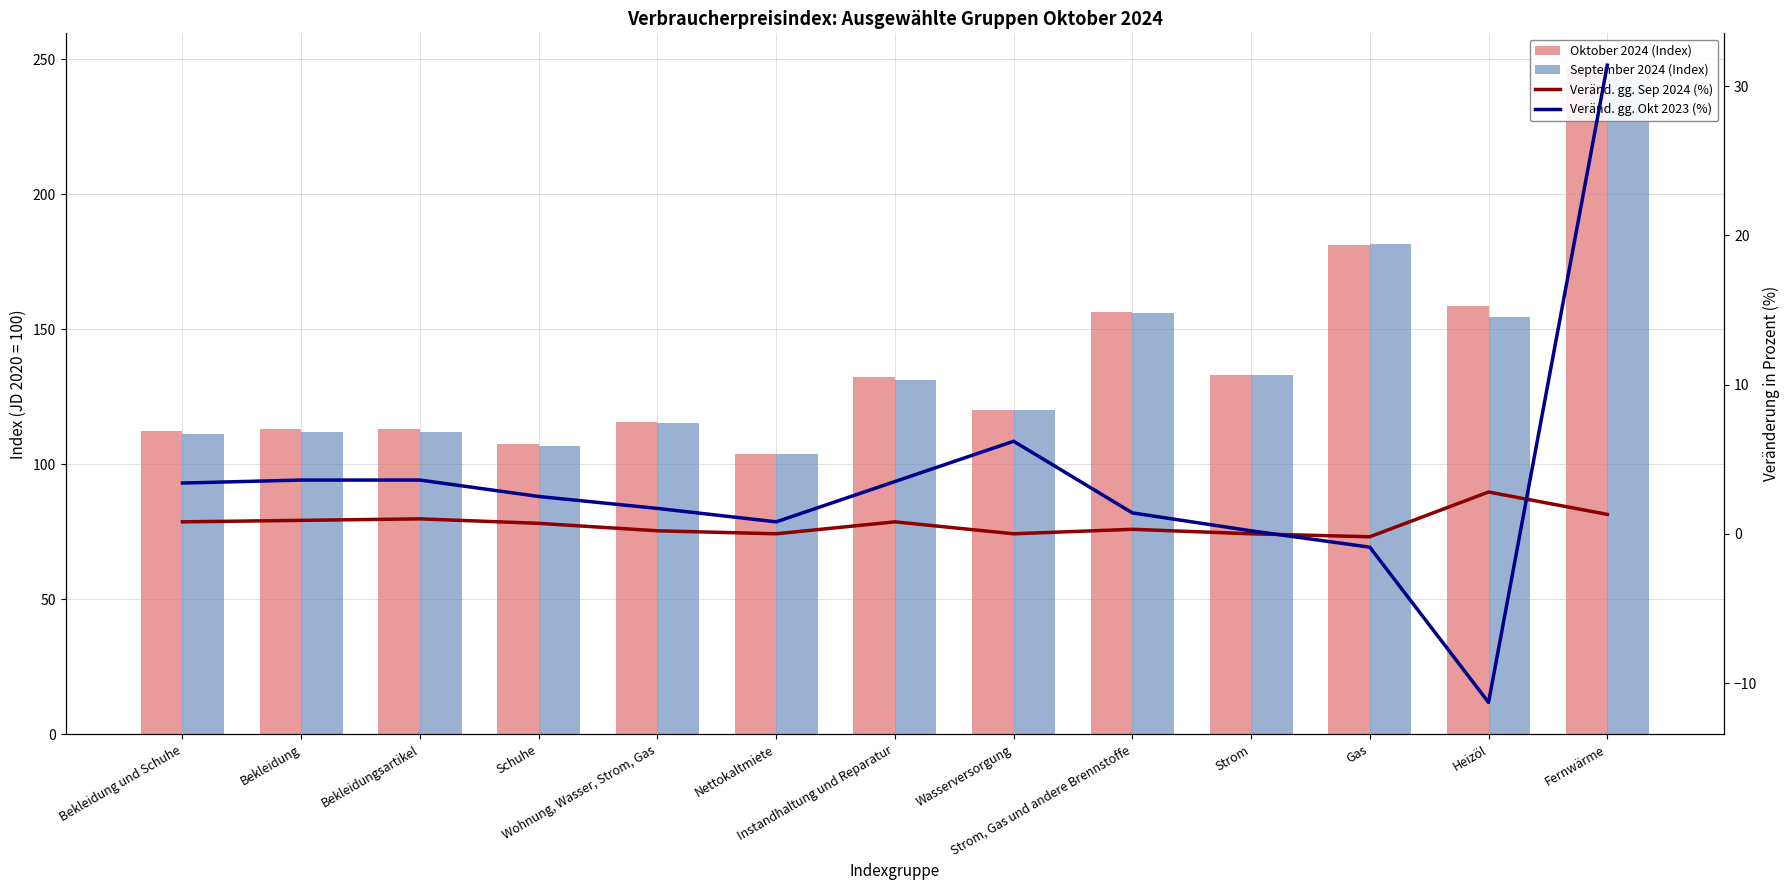

What is the sum of all September 2024 (Index) values?

1781.5